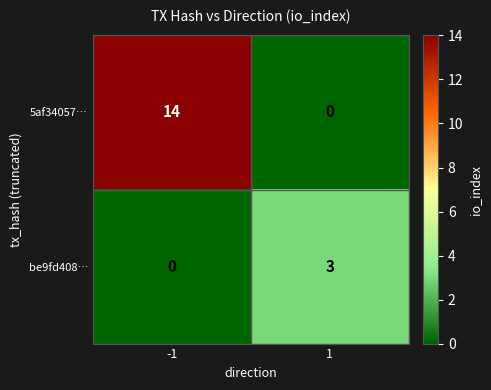

Read the be9fd408… value at 1.

3